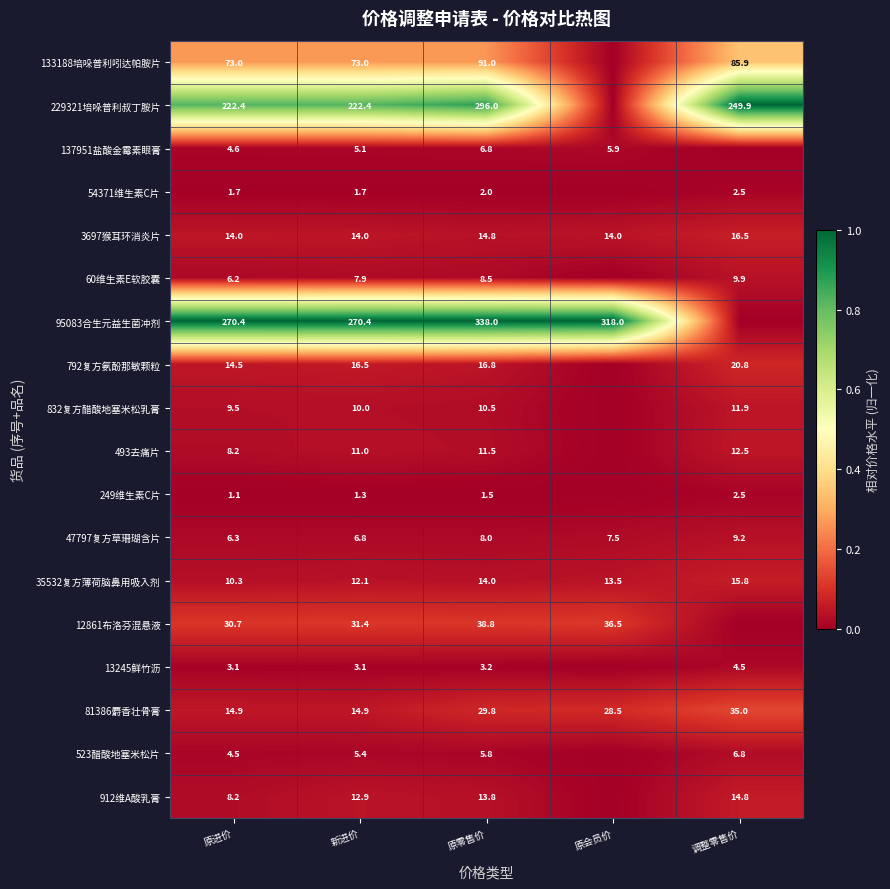

What is the sum of the 3697猴耳环消炎片 values at 原零售价 and 调整零售价?

31.3